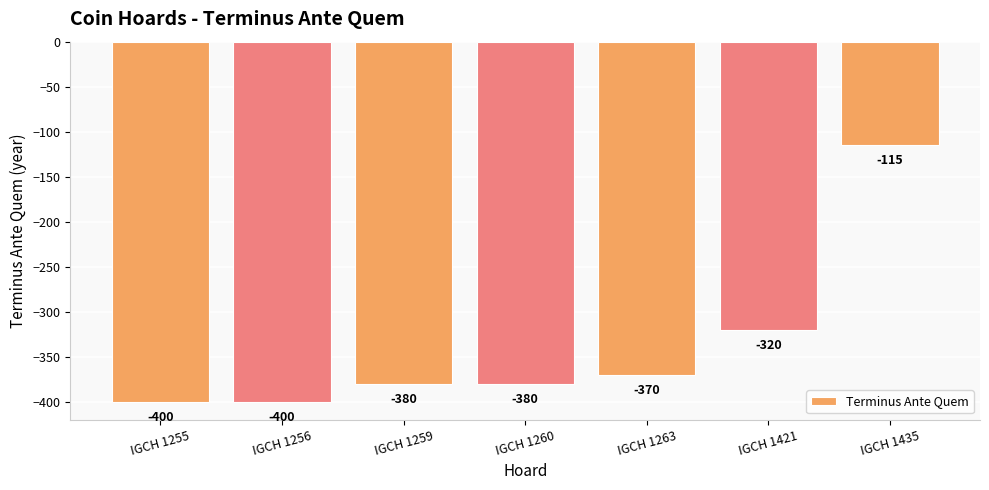

How many data points are less than -380?

2